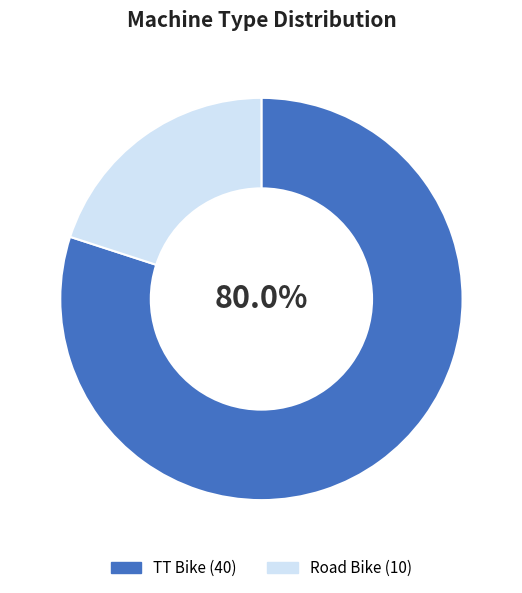

Approximately how many times larger is the value at TT Bike compared to Road Bike?

4.0